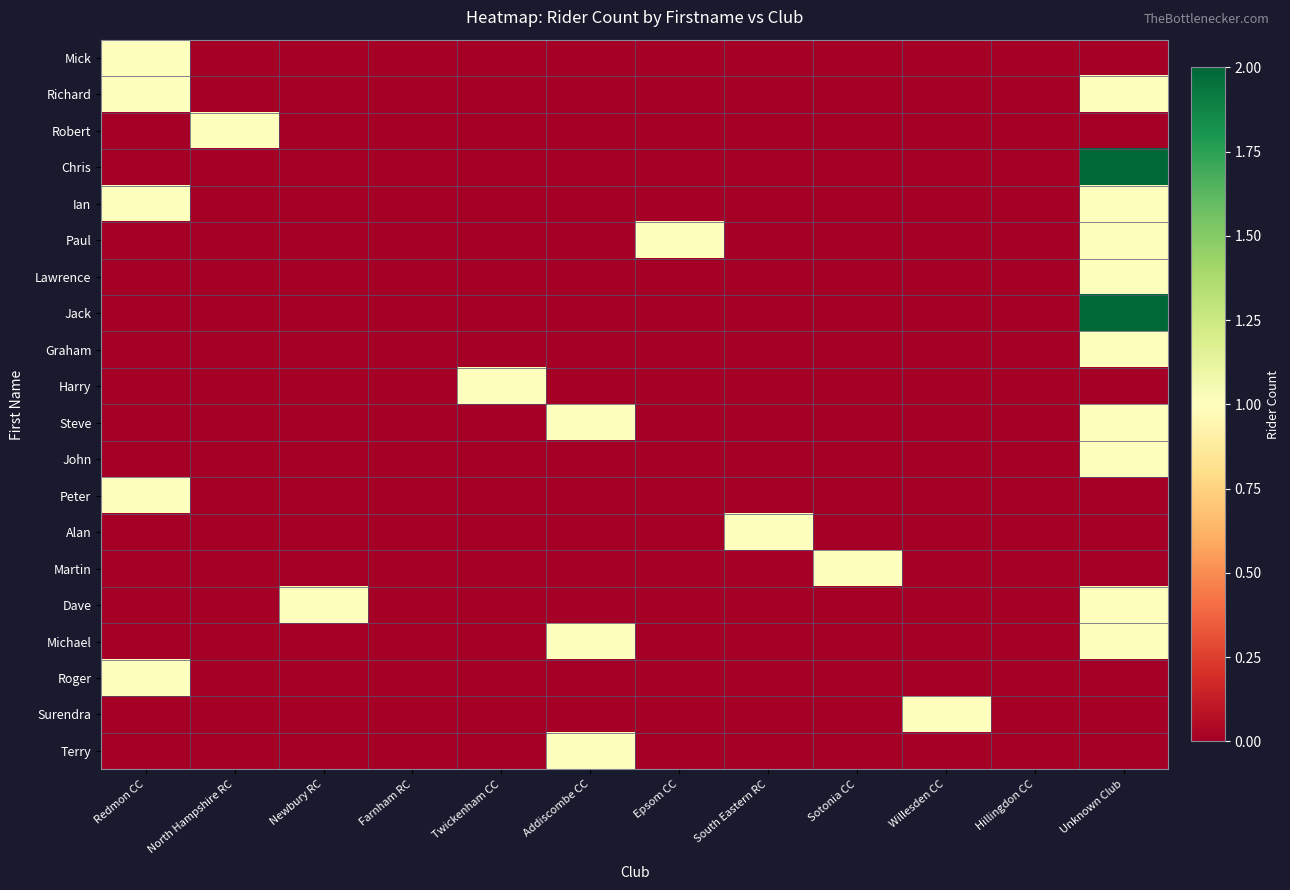

Which series changed the most between Sotonia CC and Hillingdon CC?

Martin